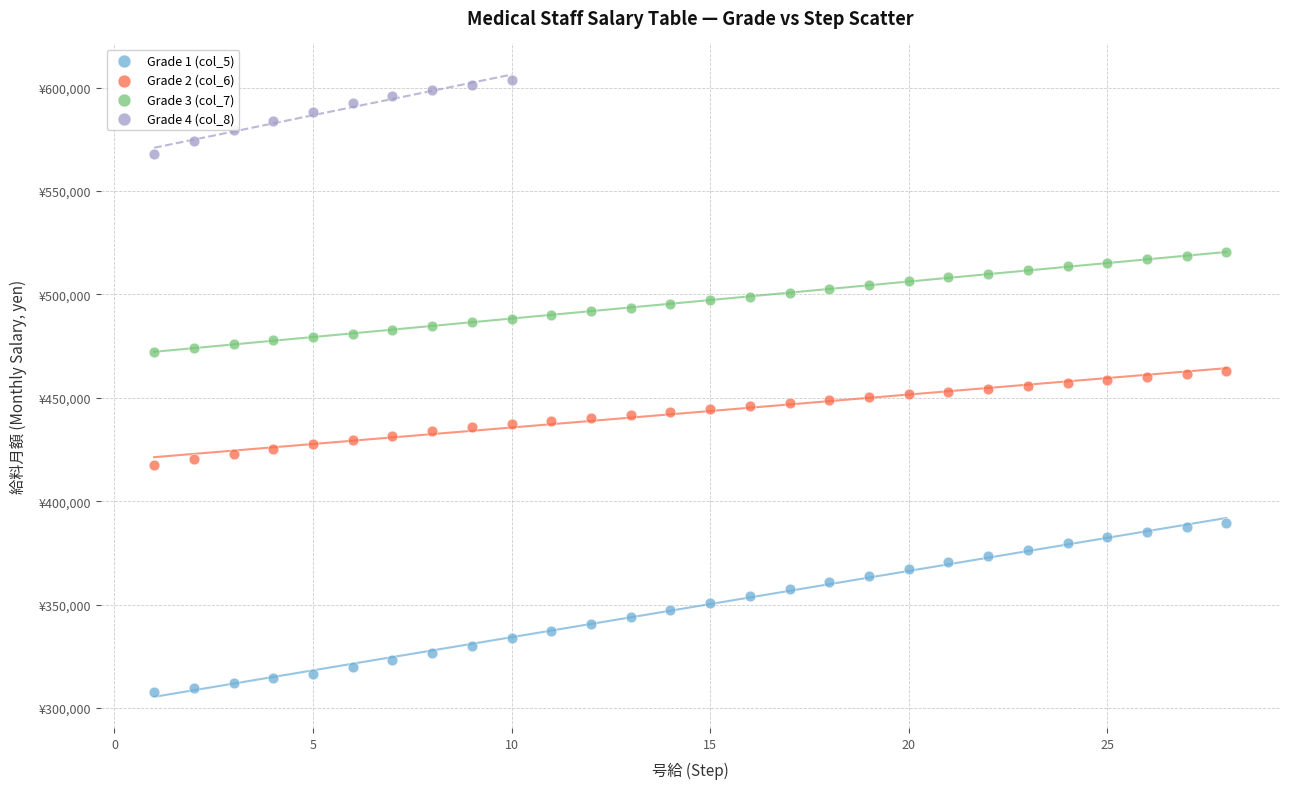

What are all the series names shown in the legend?

Grade 1 (col_5), Grade 2 (col_6), Grade 3 (col_7), Grade 4 (col_8)